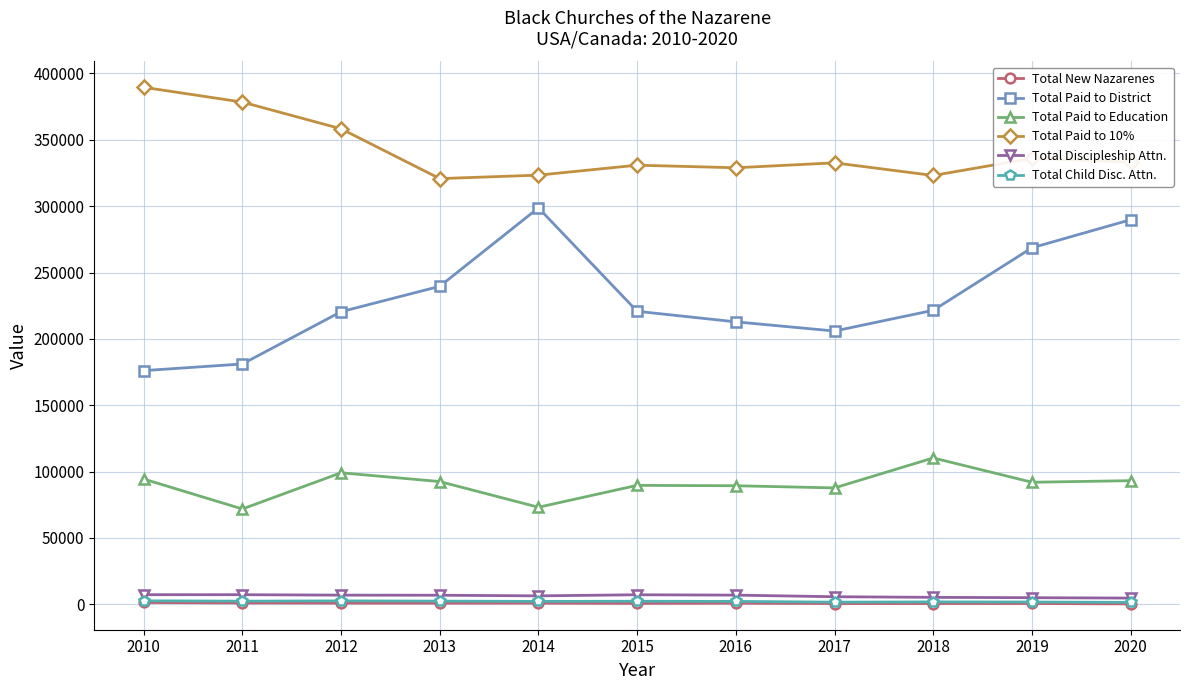

What are all the series names shown in the legend?

Total New Nazarenes, Total Paid to District, Total Paid to Education, Total Paid to 10%, Total Discipleship Attn., Total Child Disc. Attn.